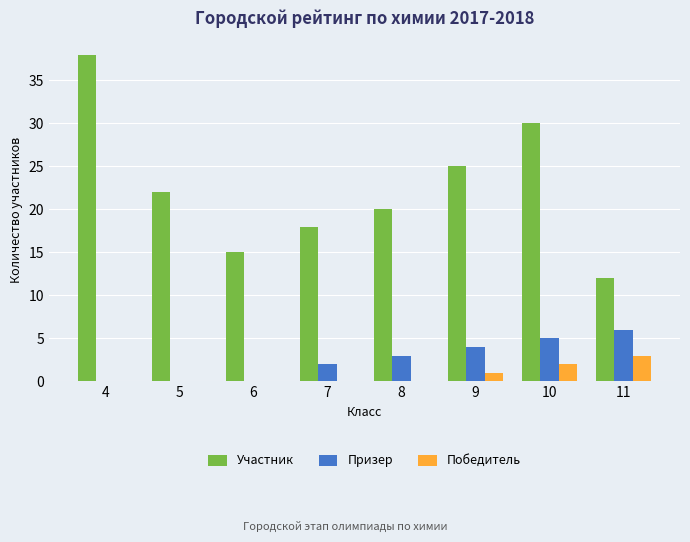

What is the average value of the Победитель series?

1